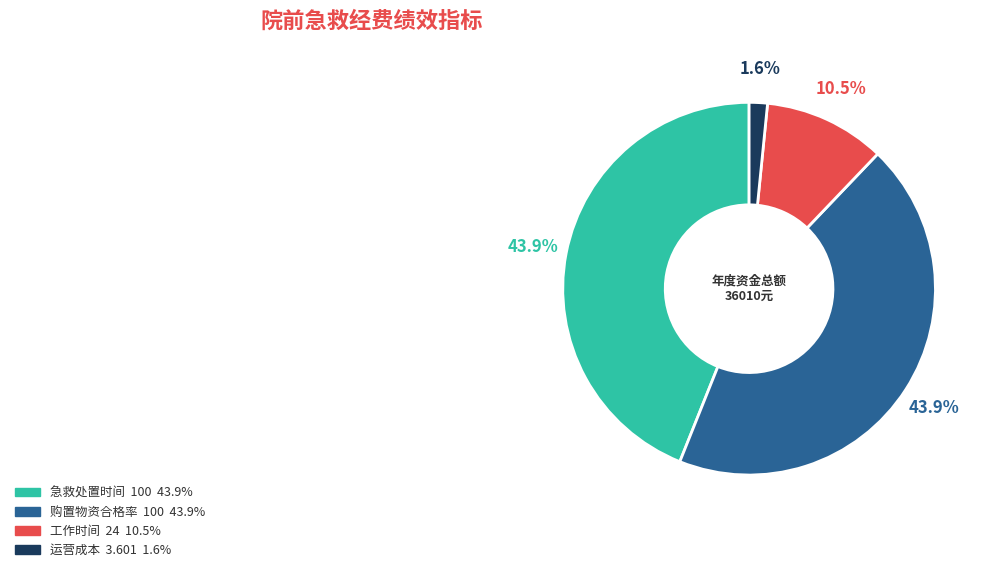

How many slices are in this pie chart?

4